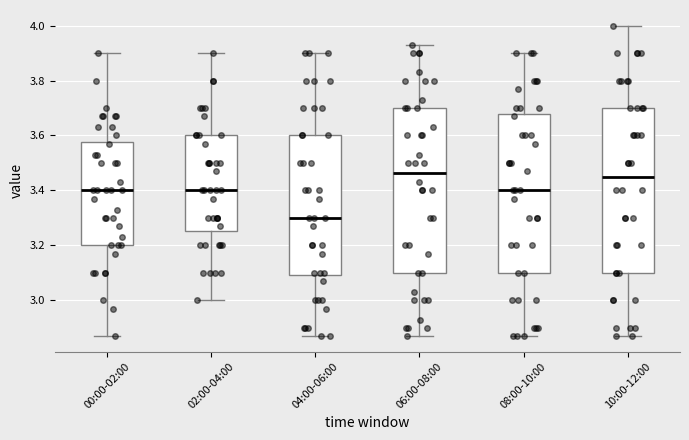

Reading left to right, transcribe this box plot: for each box, give where its median line is, the range the box spans, and where its two whiskers end, as read against the y-axis. The values are not printed on the chart, so give them approximately, as read against the axis.

00:00-02:00: median 3.40, box 3.20 to 3.58, whiskers 2.88 to 3.90
02:00-04:00: median 3.40, box 3.26 to 3.60, whiskers 3.00 to 3.90
04:00-06:00: median 3.30, box 3.10 to 3.60, whiskers 2.88 to 3.90
06:00-08:00: median 3.46, box 3.10 to 3.70, whiskers 2.88 to 3.94
08:00-10:00: median 3.40, box 3.10 to 3.68, whiskers 2.88 to 3.90
10:00-12:00: median 3.46, box 3.10 to 3.70, whiskers 2.88 to 4.00